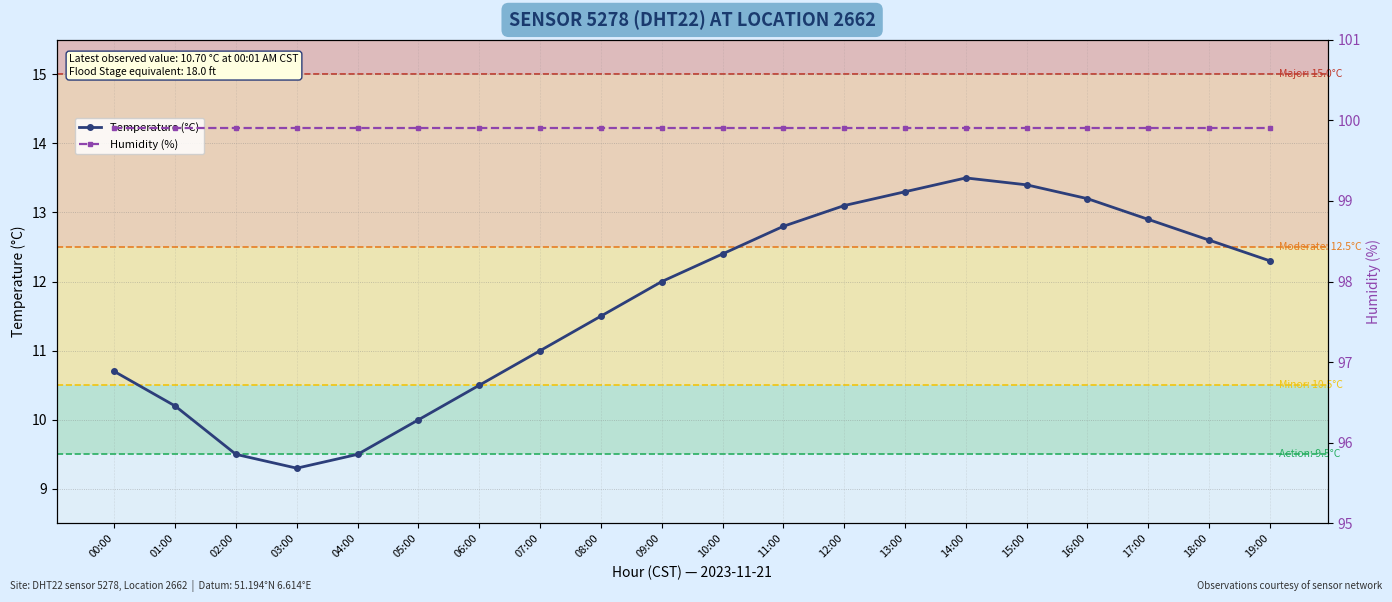

Reading left to right, what are all the values shown in this chart?

Temperature (°C): 00:00=10.7	01:00=10.2	02:00=9.5	03:00=9.3	04:00=9.5	05:00=10.0	06:00=10.5	07:00=11.0	08:00=11.5	09:00=12.0	10:00=12.4	11:00=12.8	12:00=13.1	13:00=13.3	14:00=13.5	15:00=13.4	16:00=13.2	17:00=12.9	18:00=12.6	19:00=12.3
Humidity (%): 00:00=99.9	01:00=99.9	02:00=99.9	03:00=99.9	04:00=99.9	05:00=99.9	06:00=99.9	07:00=99.9	08:00=99.9	09:00=99.9	10:00=99.9	11:00=99.9	12:00=99.9	13:00=99.9	14:00=99.9	15:00=99.9	16:00=99.9	17:00=99.9	18:00=99.9	19:00=99.9